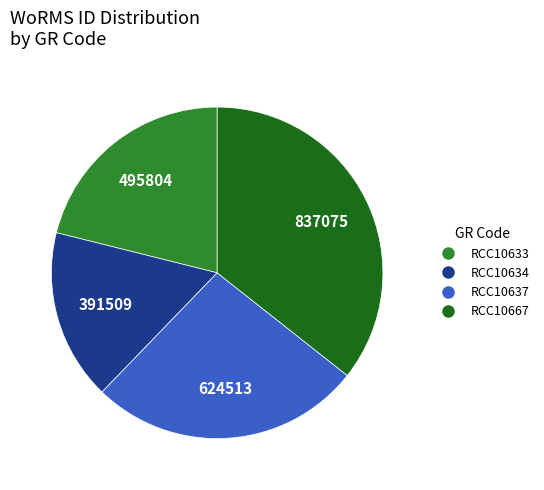

Which slice is the smallest?

RCC10634